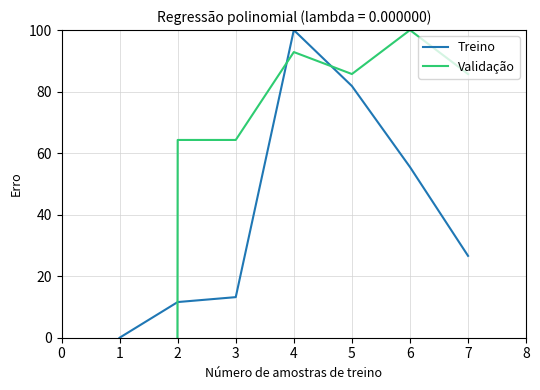

Where is the first local maximum for Treino?

4